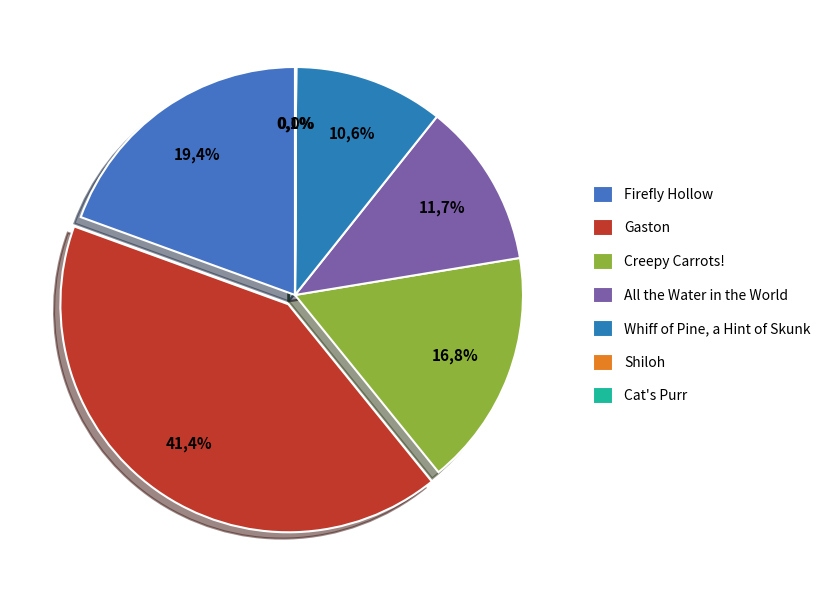

Is Creepy Carrots! the majority of the pie?

No